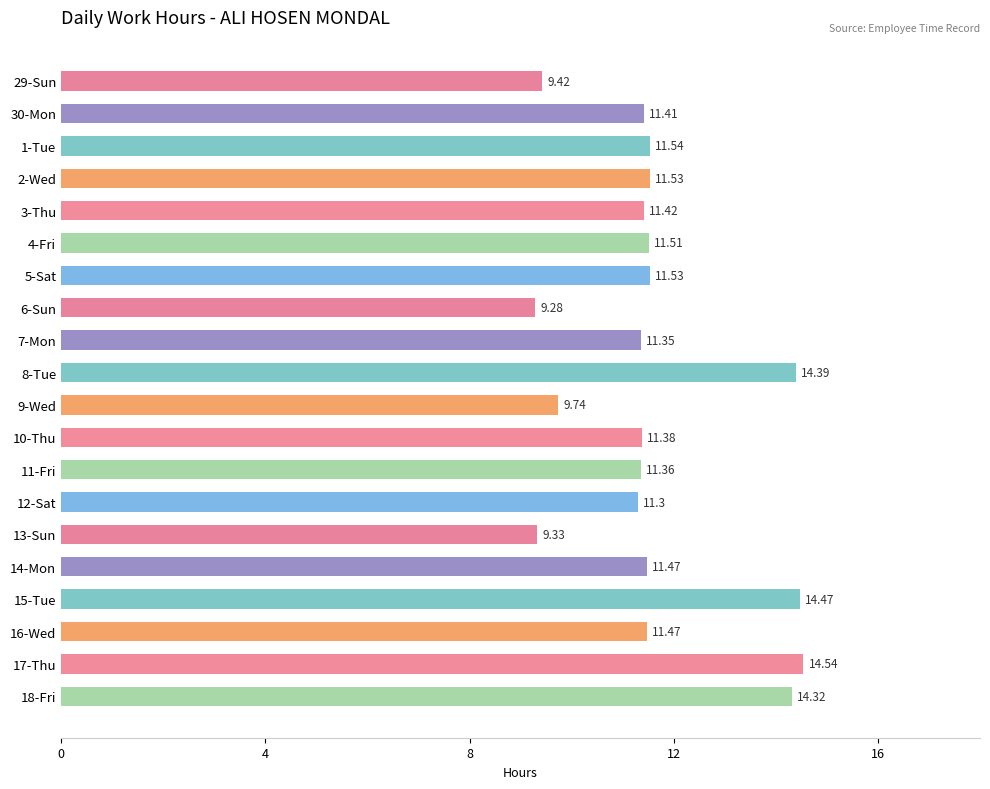

Approximately how many times larger is the value at 29-Sun compared to 9-Wed?

1.0